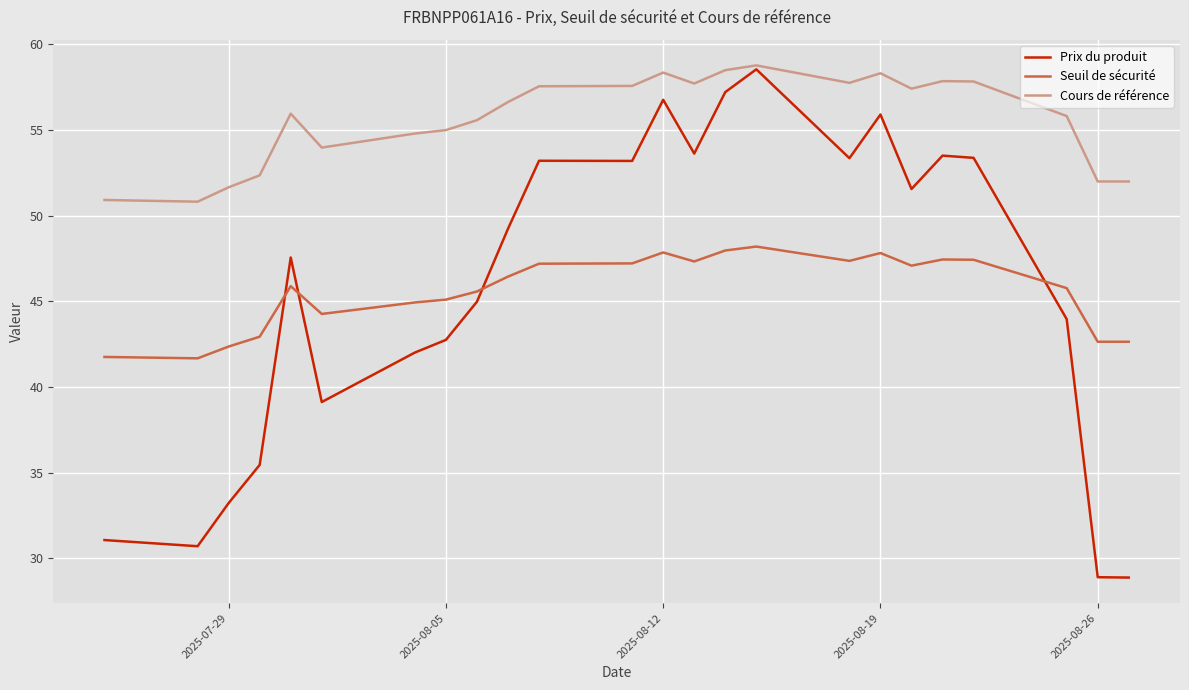

Count the number of data series in this chart.

3